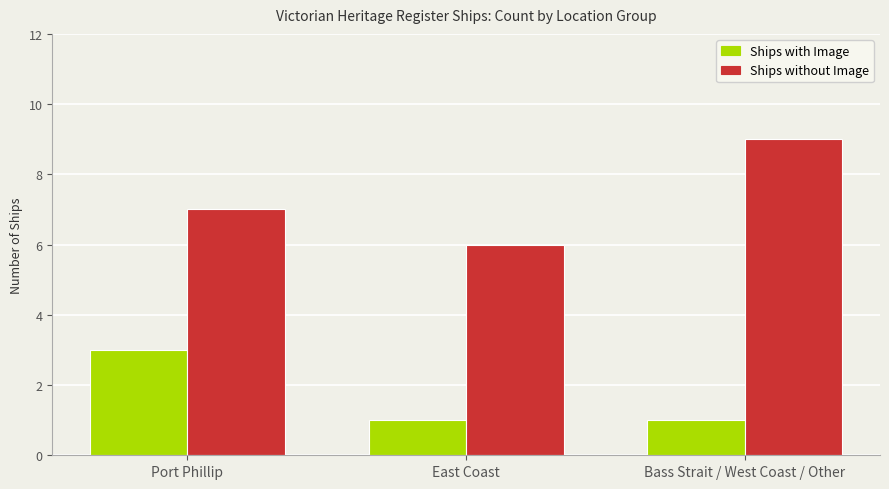

Rank the series at East Coast from lowest to highest value.

Ships with Image, Ships without Image